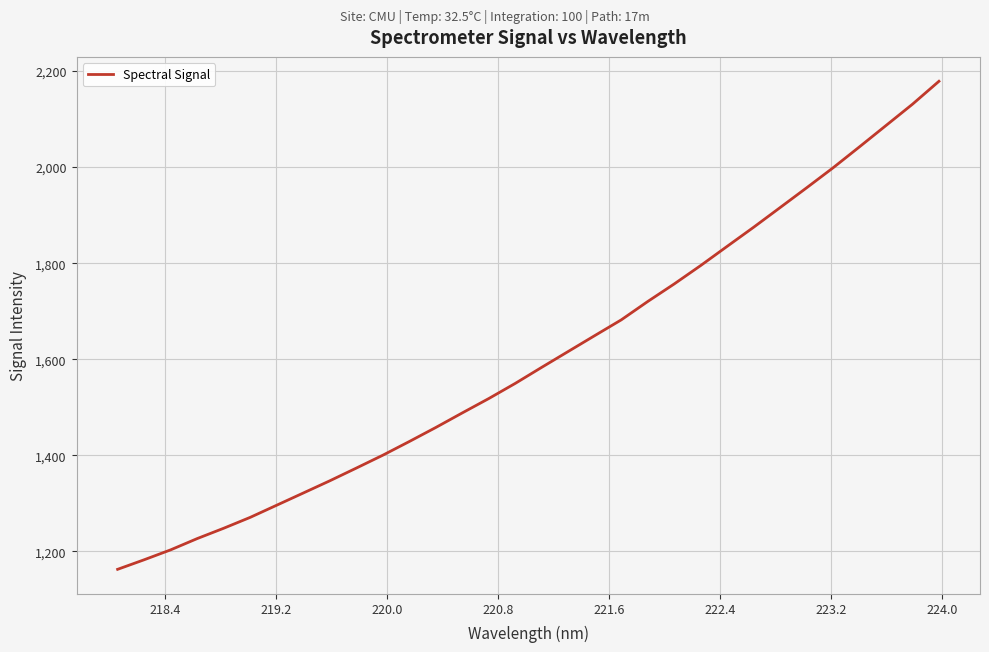

What is the minimum value shown in the chart?

1162.3